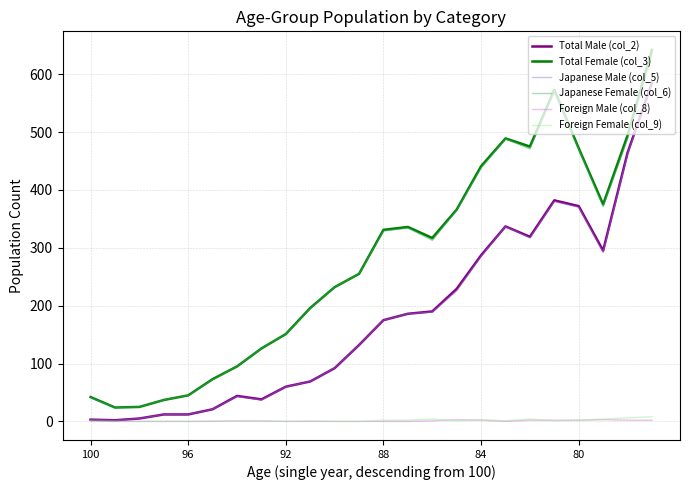

The Foreign Male (col_8) series shows 2 at 80. True or false?

True